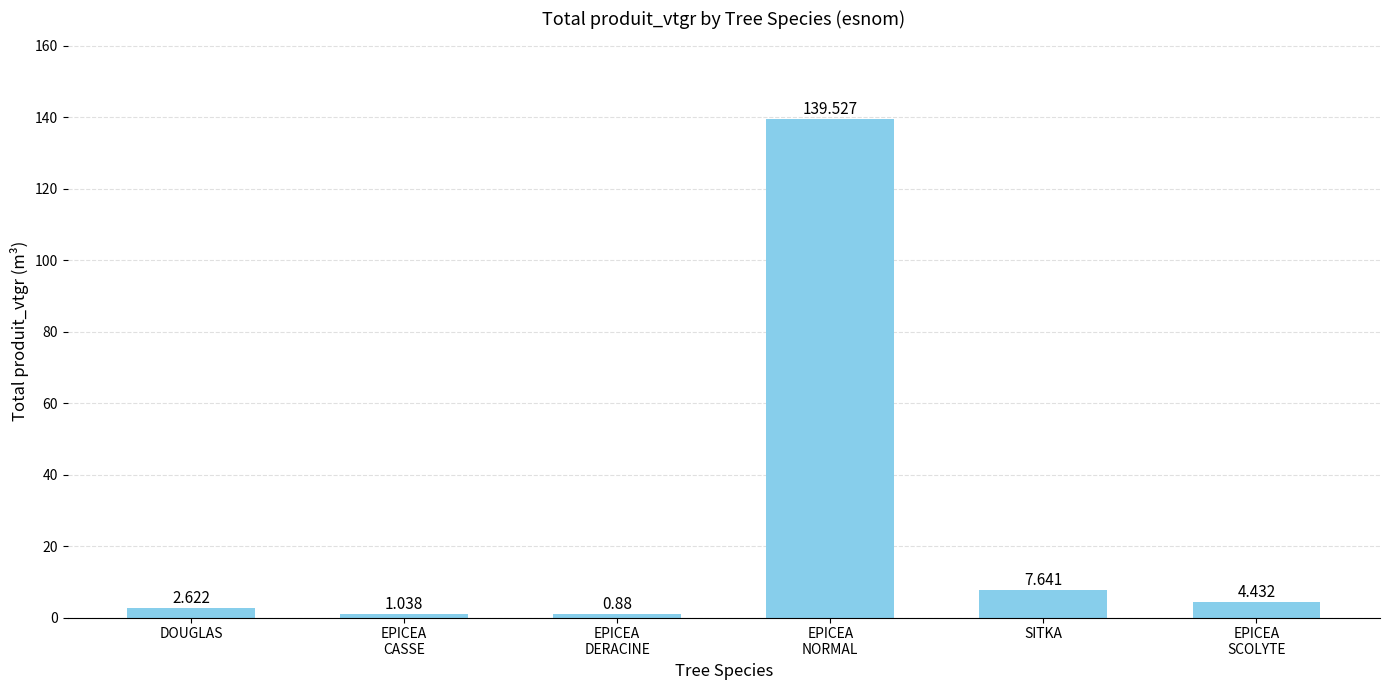

What is the sum of the values at EPICEA
CASSE and EPICEA
SCOLYTE?

5.5